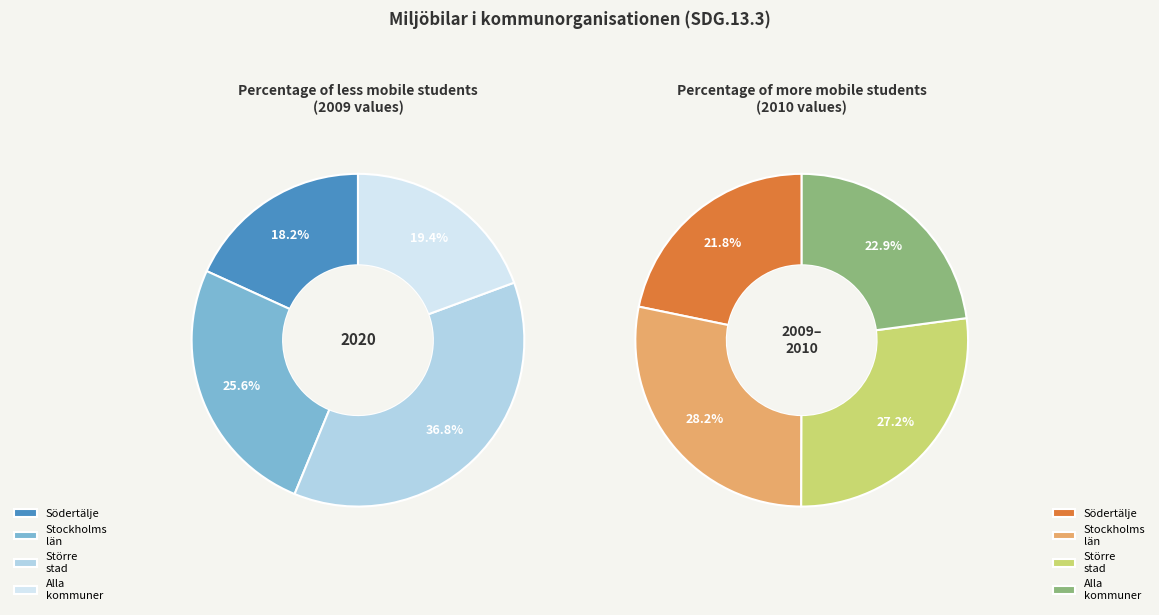

Is there any slice that represents more than half of the pie?

No